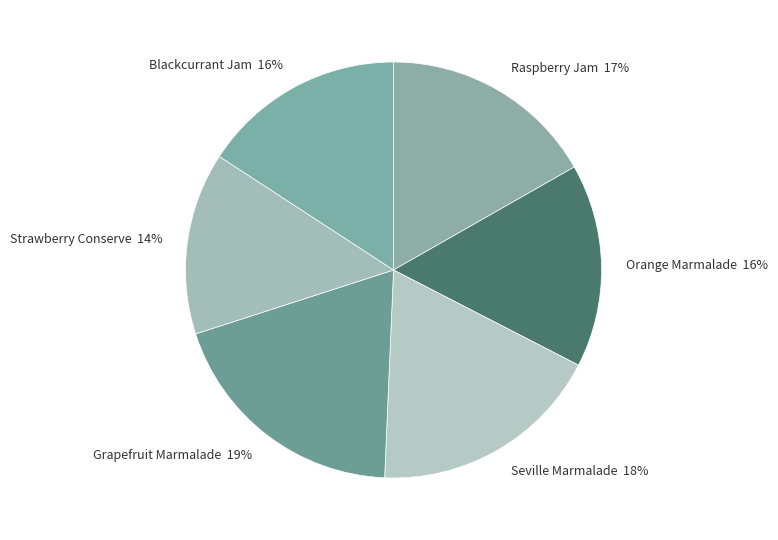

Which category has the smallest portion of the pie?

Strawberry Conserve